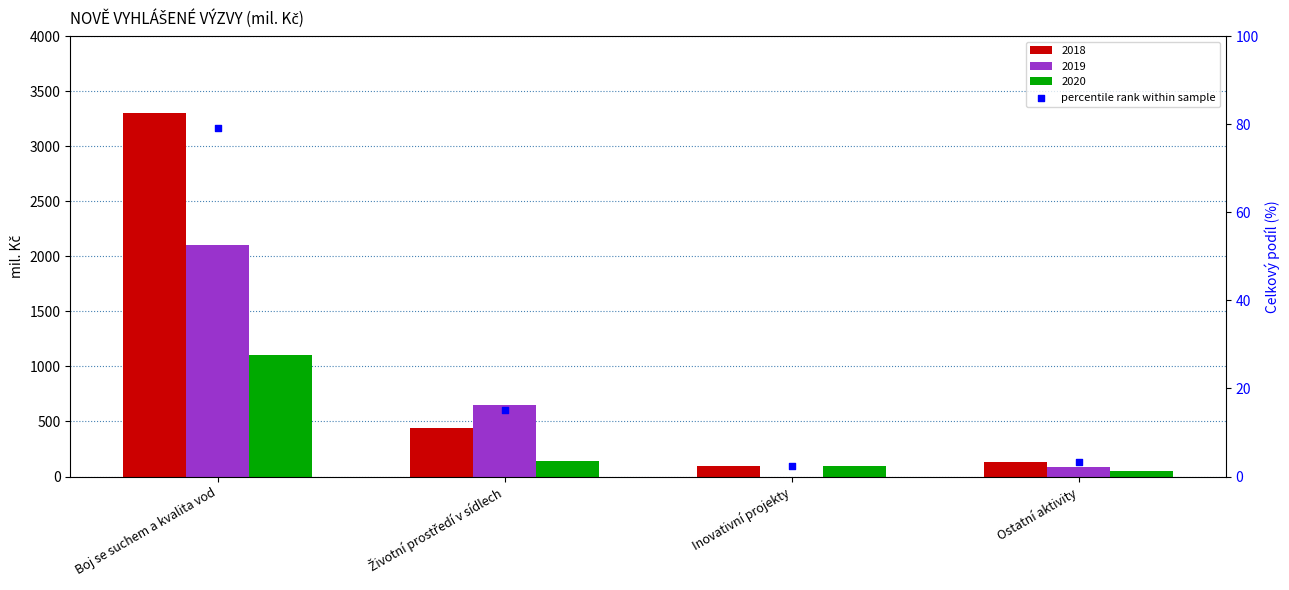

What is the change in value from Boj se suchem a kvalita vod to Životní prostředí v sídlech?

-64.2